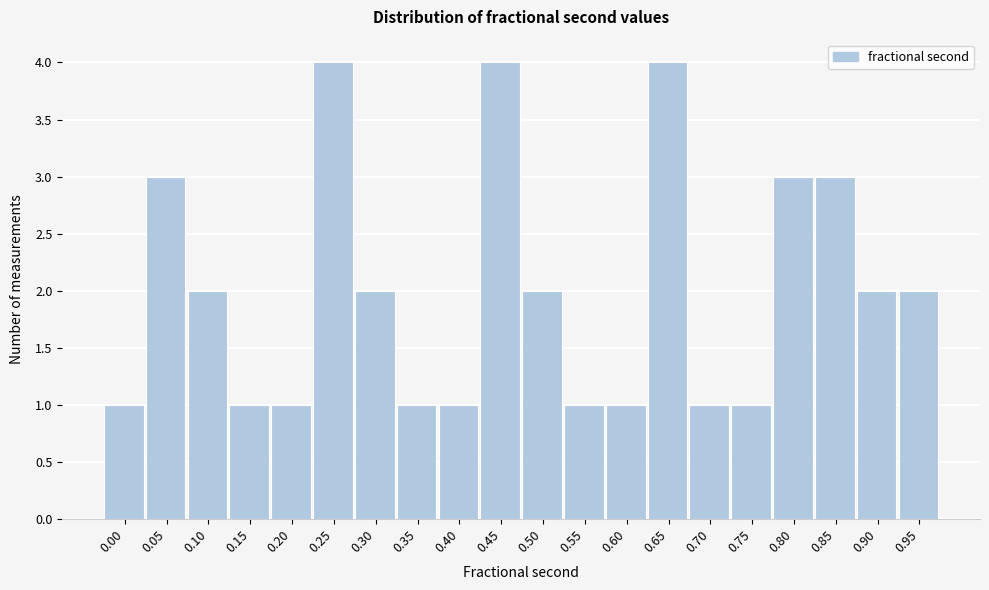

Reading right to left, list all the values displayed in this chart.

0.95=2	0.90=2	0.85=3	0.80=3	0.75=1	0.70=1	0.65=4	0.60=1	0.55=1	0.50=2	0.45=4	0.40=1	0.35=1	0.30=2	0.25=4	0.20=1	0.15=1	0.10=2	0.05=3	0.00=1